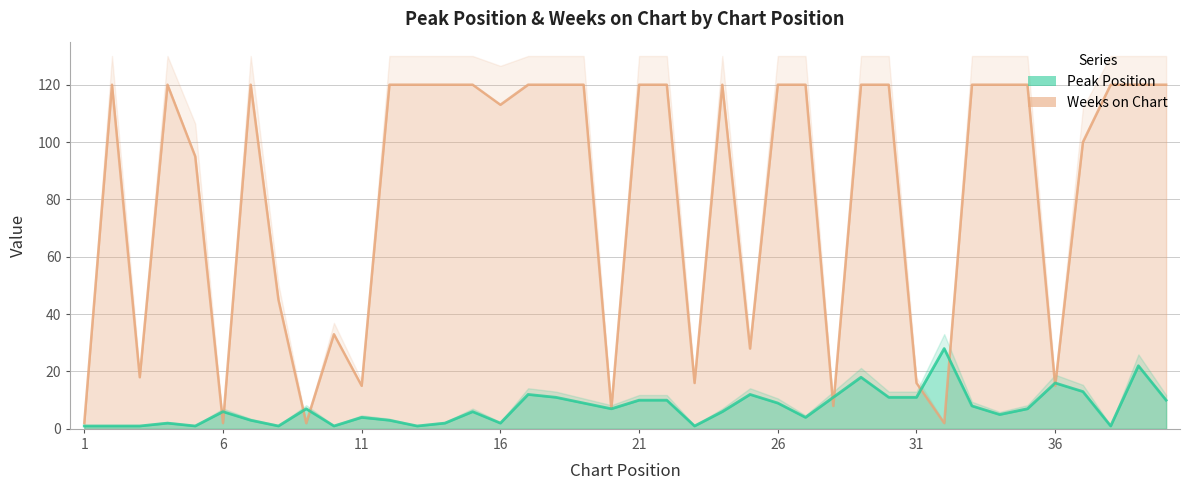

Reading left to right, what are all the values shown in this chart?

Peak Position: 1	1	1	2	1	6	3	1	7	1	4	3	1	2	6	2	12	11	9	7	10	10	1	6	12	9	4	11	18	11	11	28	8	5	7	16	13	1	22	10
Weeks on Chart: 2	120	18	120	95	2	120	45	2	33	15	120	120	120	120	113	120	120	120	7	120	120	16	120	28	120	120	8	120	120	16	2	120	120	120	15	100	120	120	120